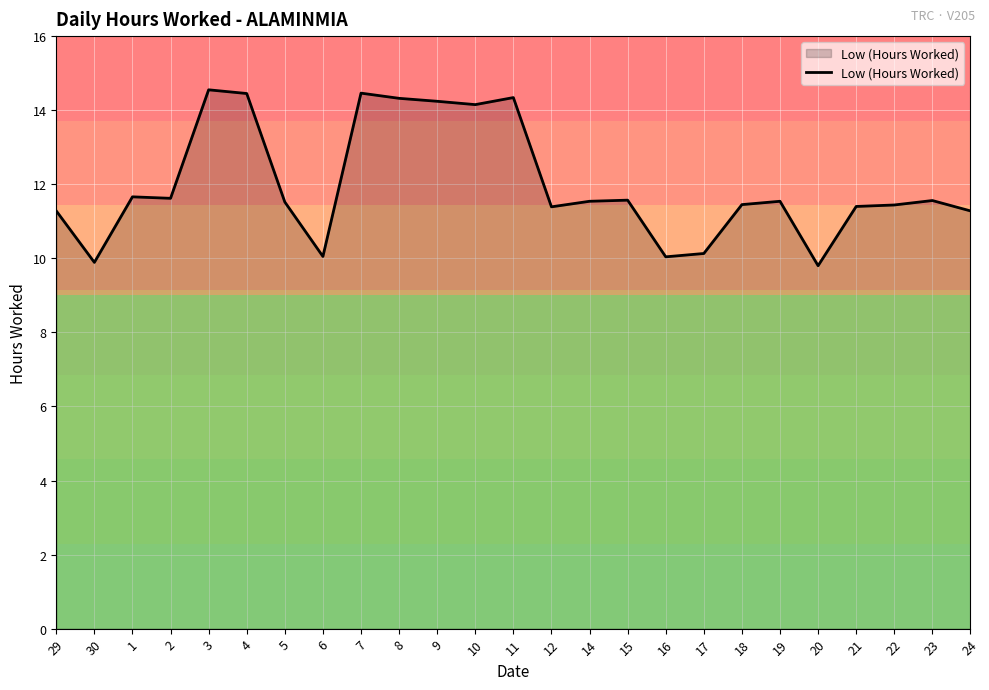

What position from the left is 8?

10